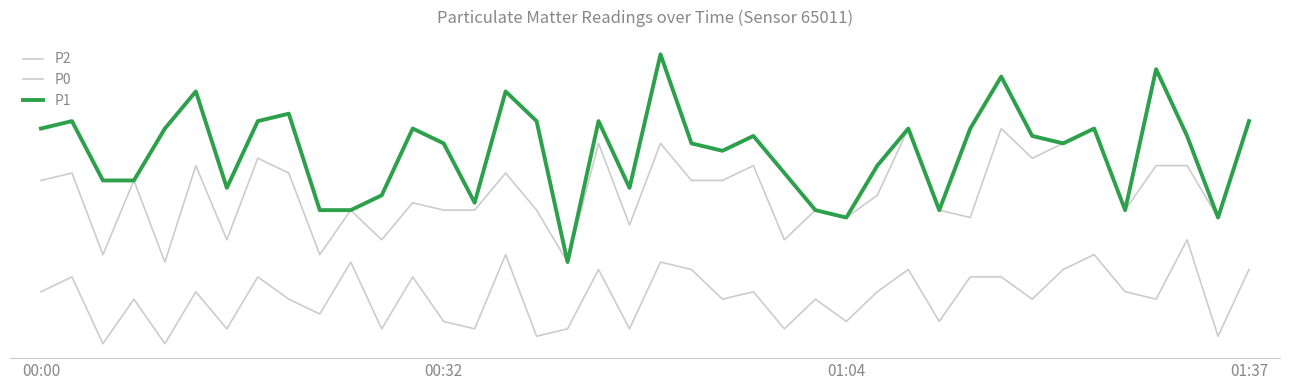

True or false: P2 and P1 intersect in this chart.

False